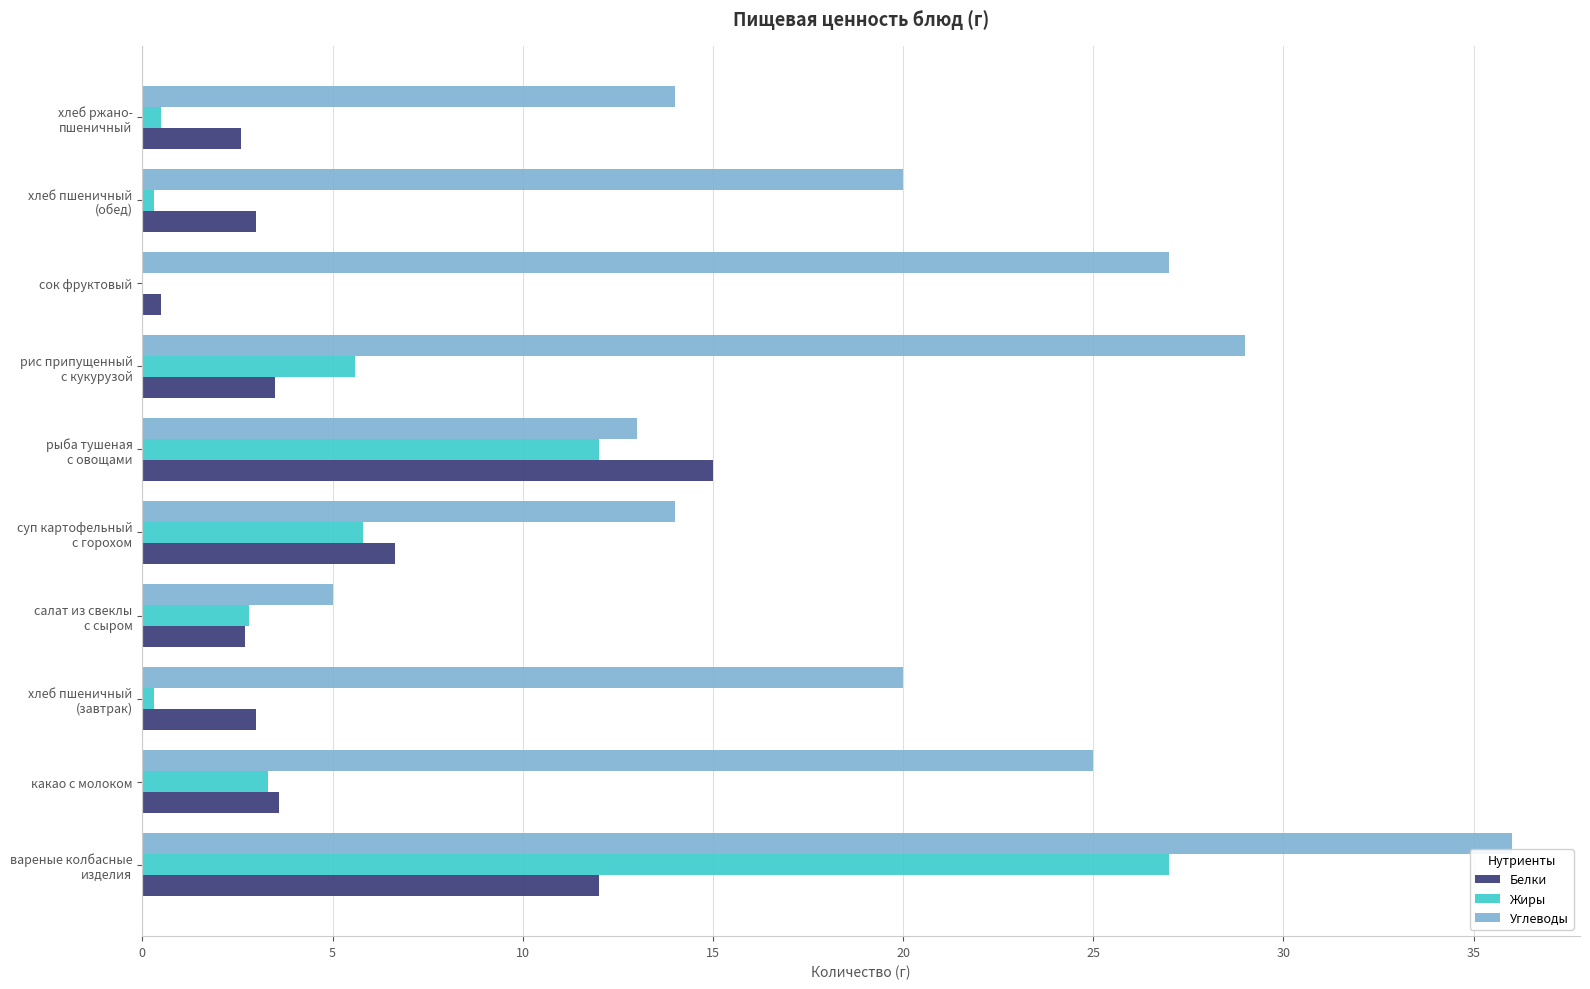

What is the sum of all Белки values?

52.5